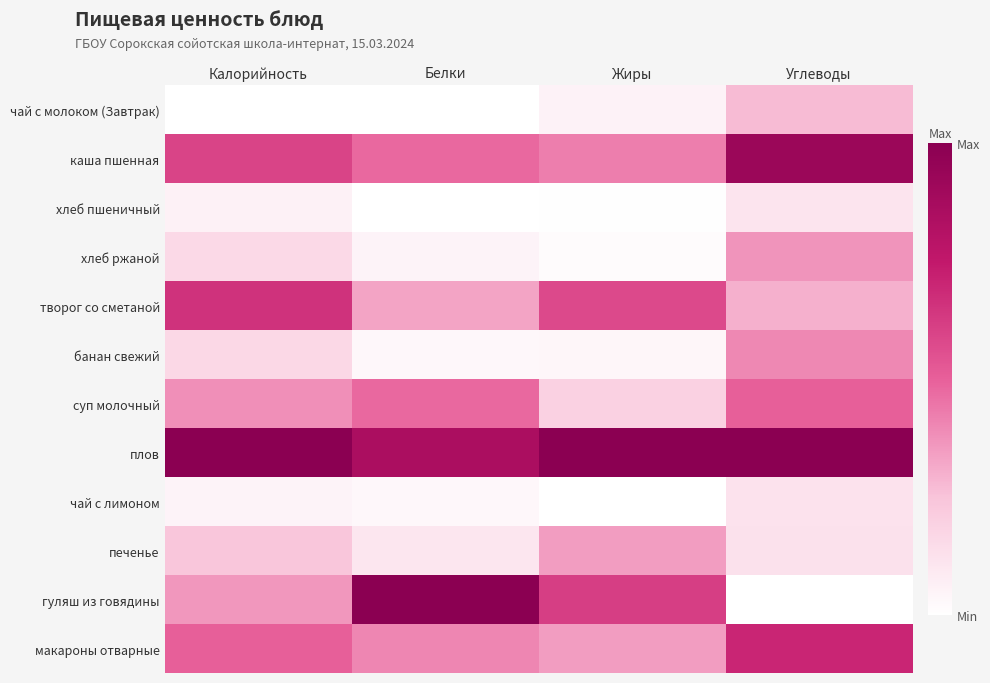

Rank the series by their maximum value, from highest to lowest.

плов, гуляш из говядины, каша пшенная, макароны отварные, творог со сметаной, суп молочный, банан свежий, хлеб ржаной, печенье, чай с молоком (Завтрак), чай с лимоном, хлеб пшеничный